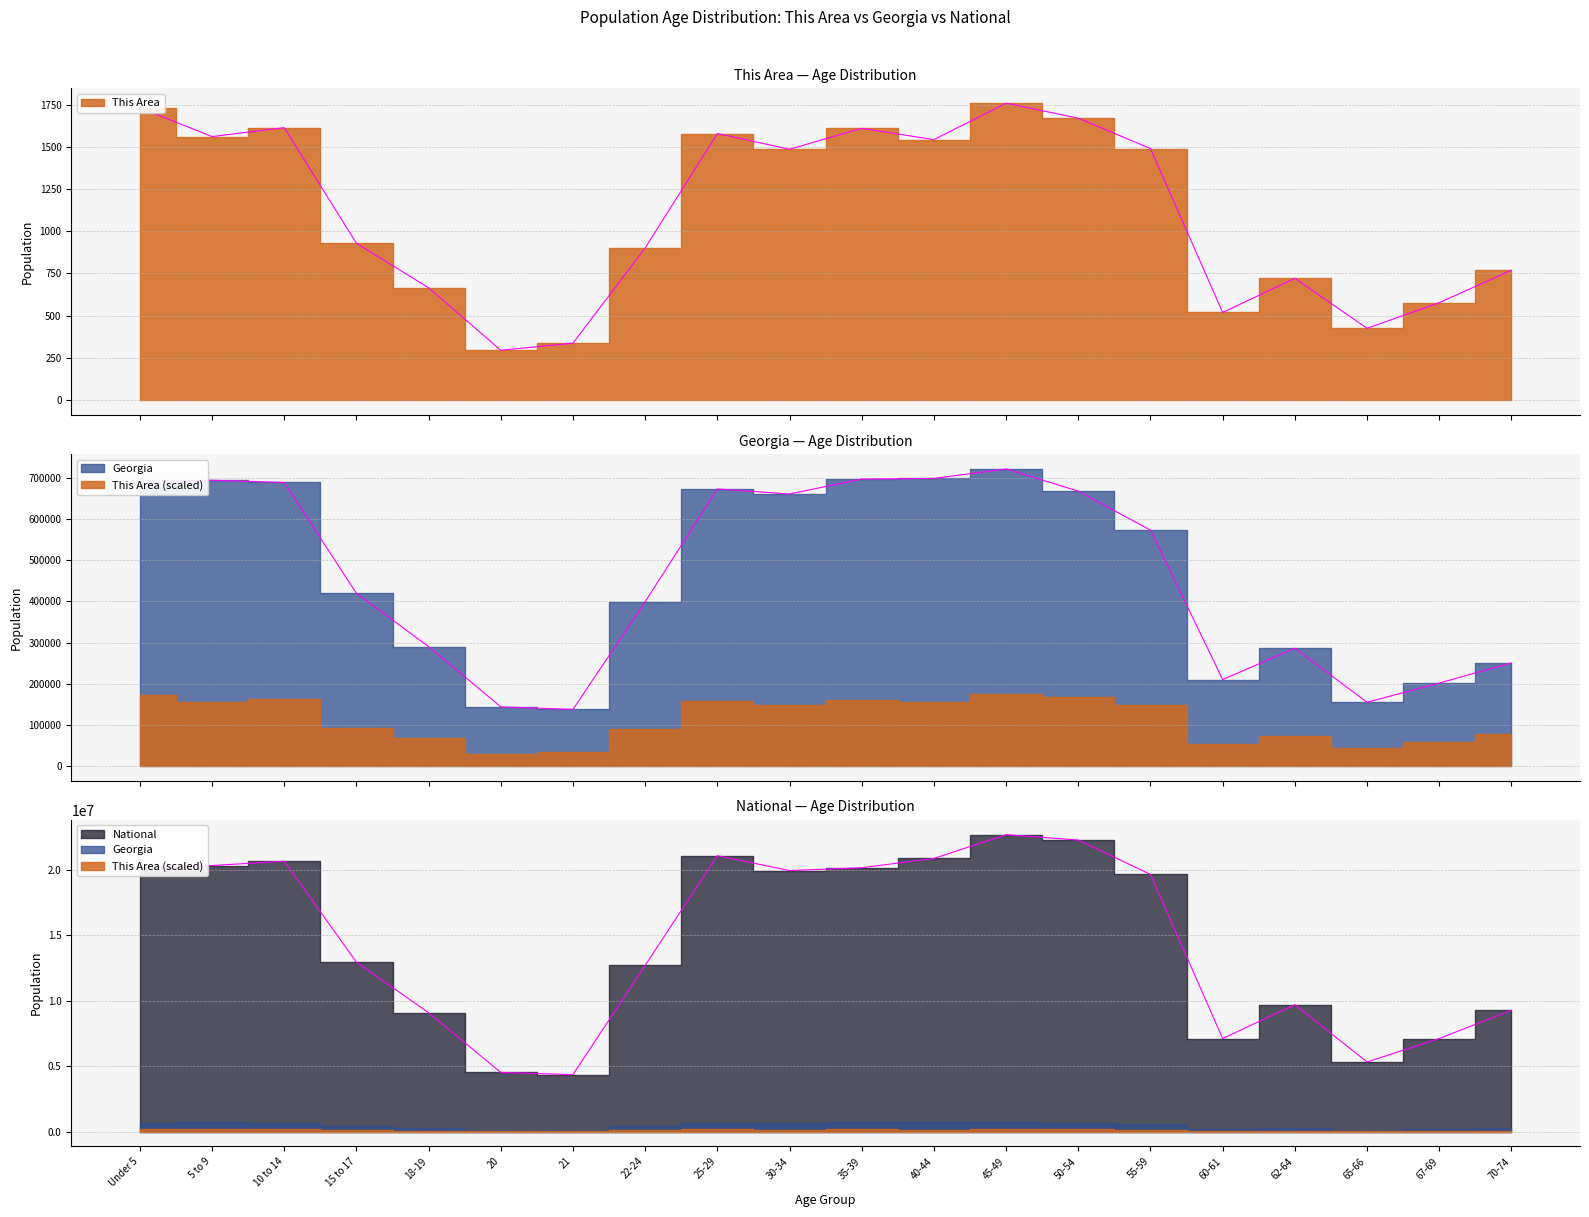

The This Area series shows 1486 at 30-34. True or false?

True